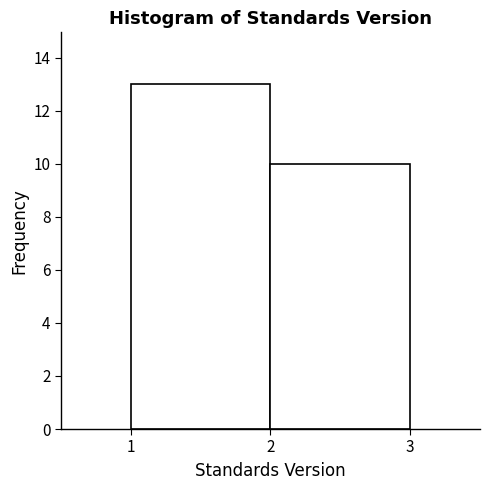

Reading left to right, transcribe this chart: for each bar, give the range it covers on the x-axis and its height. The values are not printed on the chart, so give them approximately, as read against the axis.

1 to 2: 13
2 to 3: 10